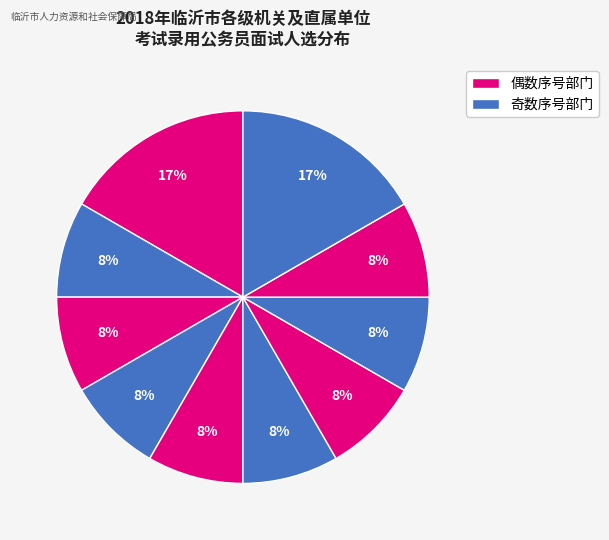

How many slices are in this pie chart?

10